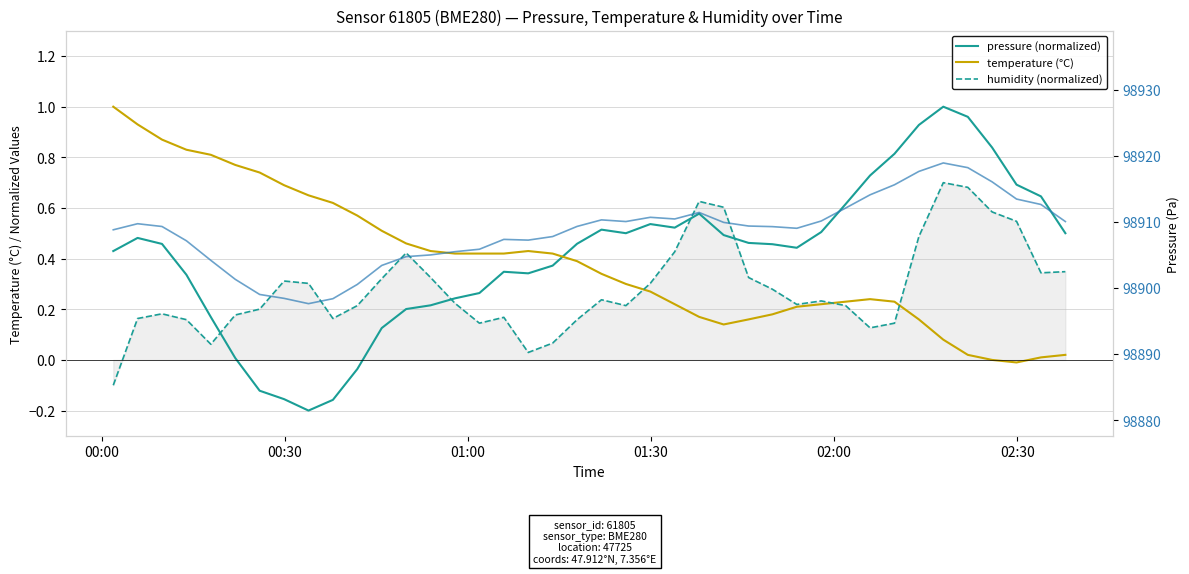

Which category has the highest value in the temperature (°C) series?

00:00